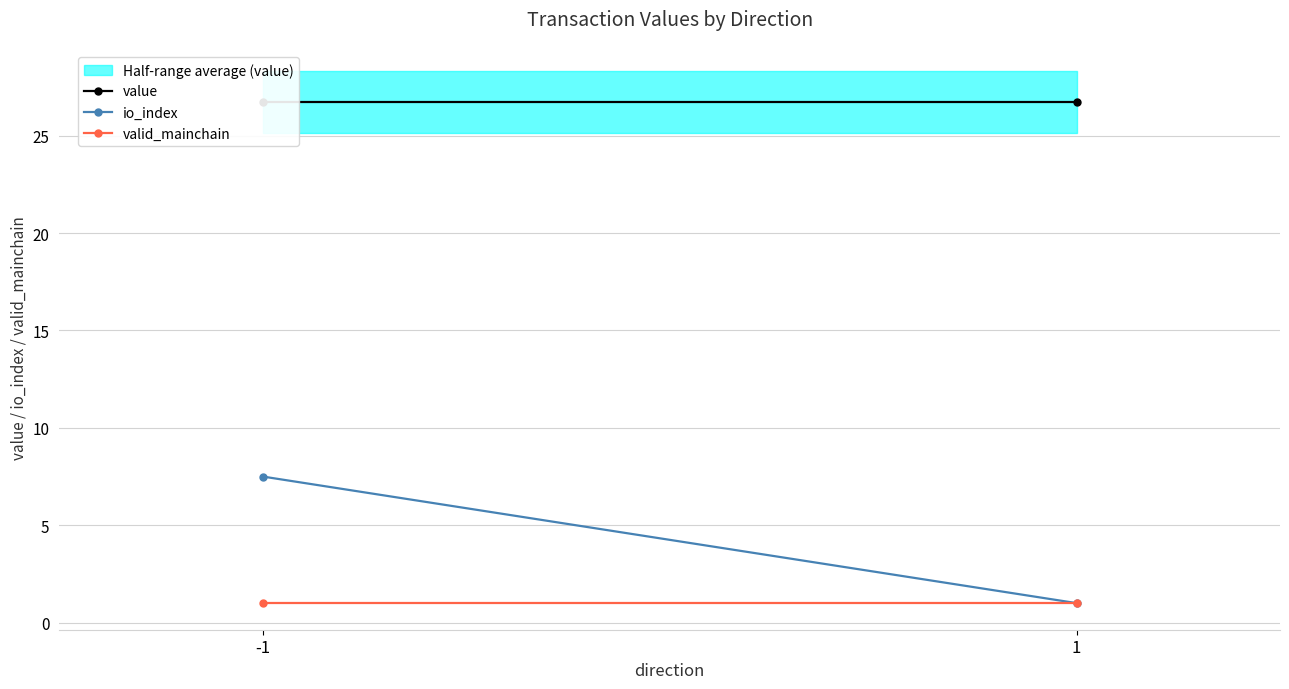

Rank the series at -1 from highest to lowest value.

value, io_index, valid_mainchain